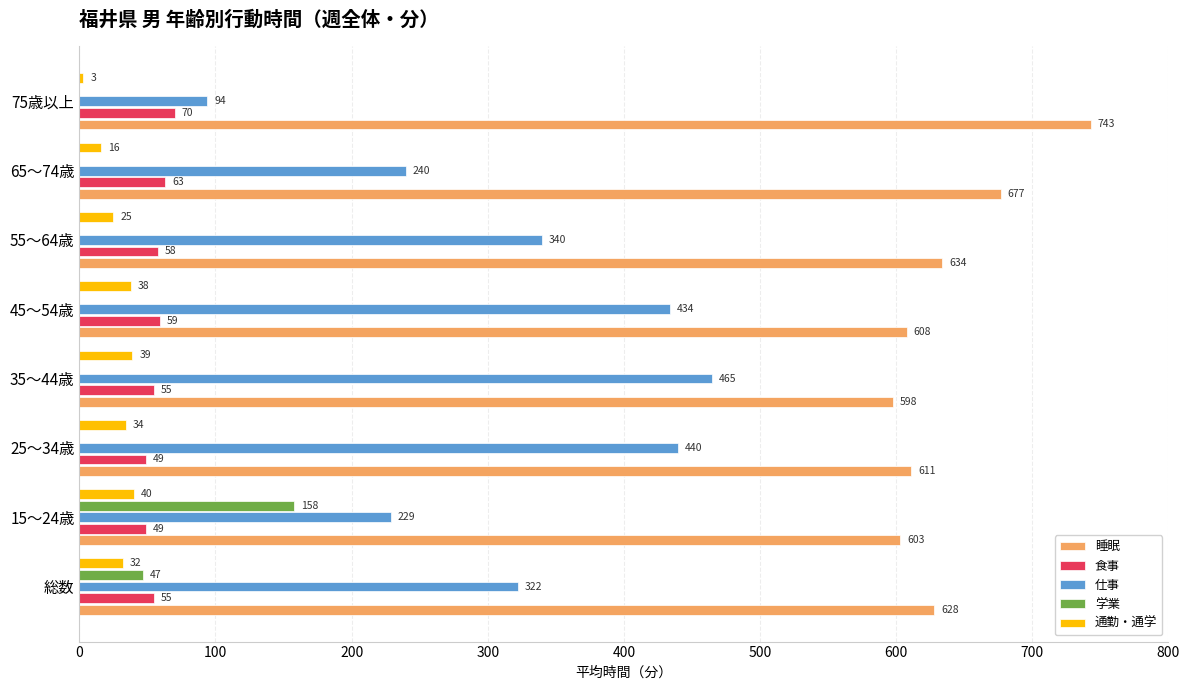

At which category is the sum across all series the highest?

35～44歳